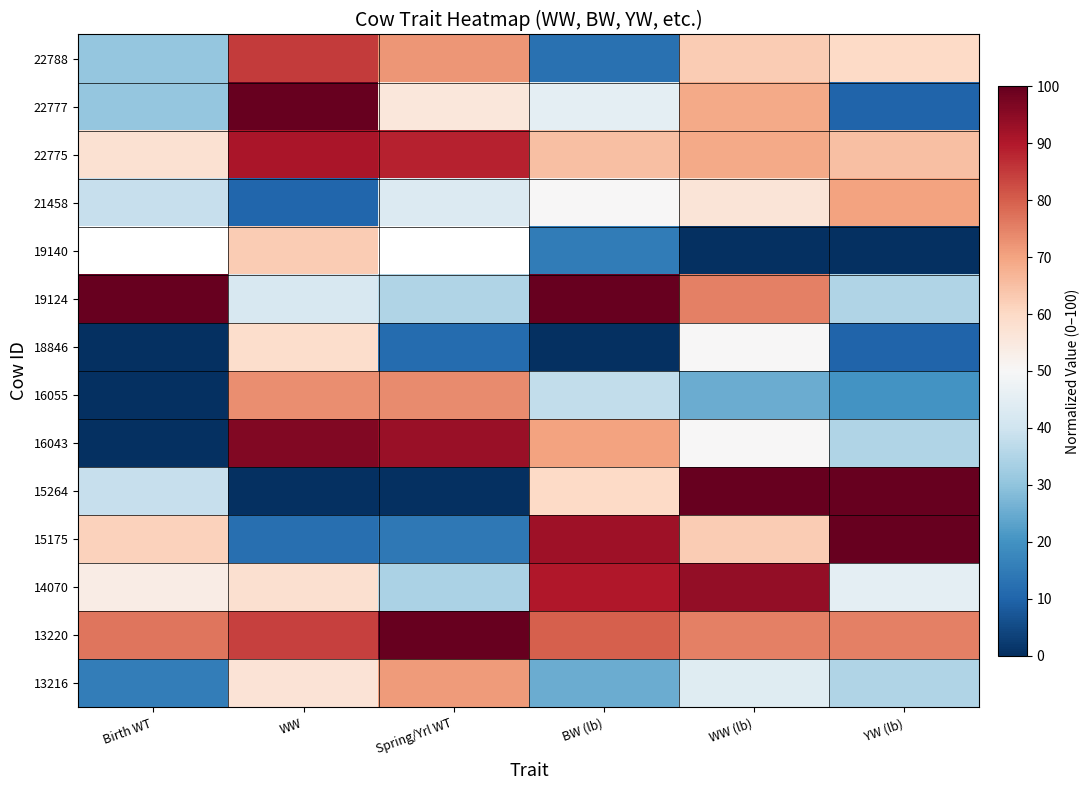

Is the value of 22775 at WW (lb) greater than the value of 15175 at BW (lb)?

No